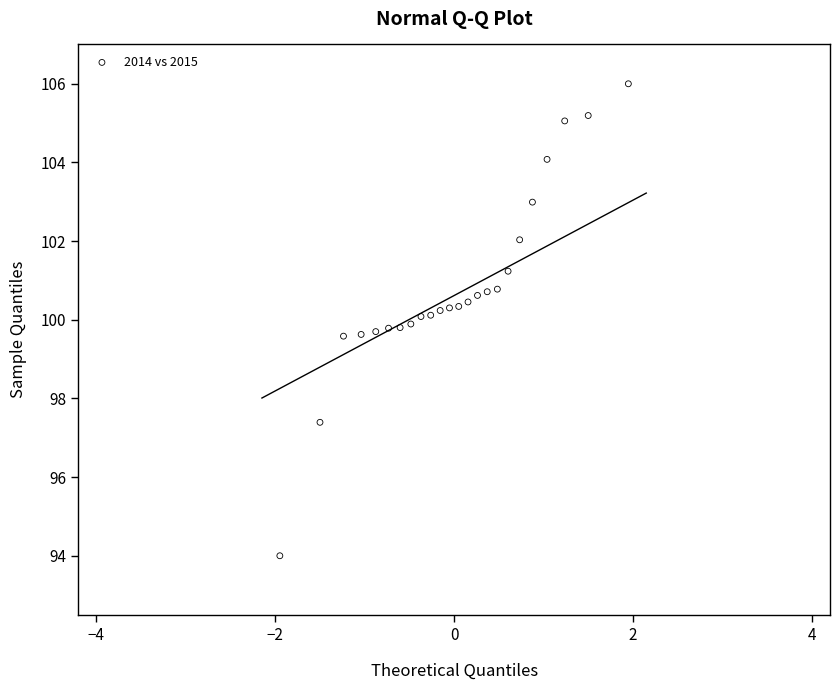

What is the range of Y values (max minus min)?

12.0